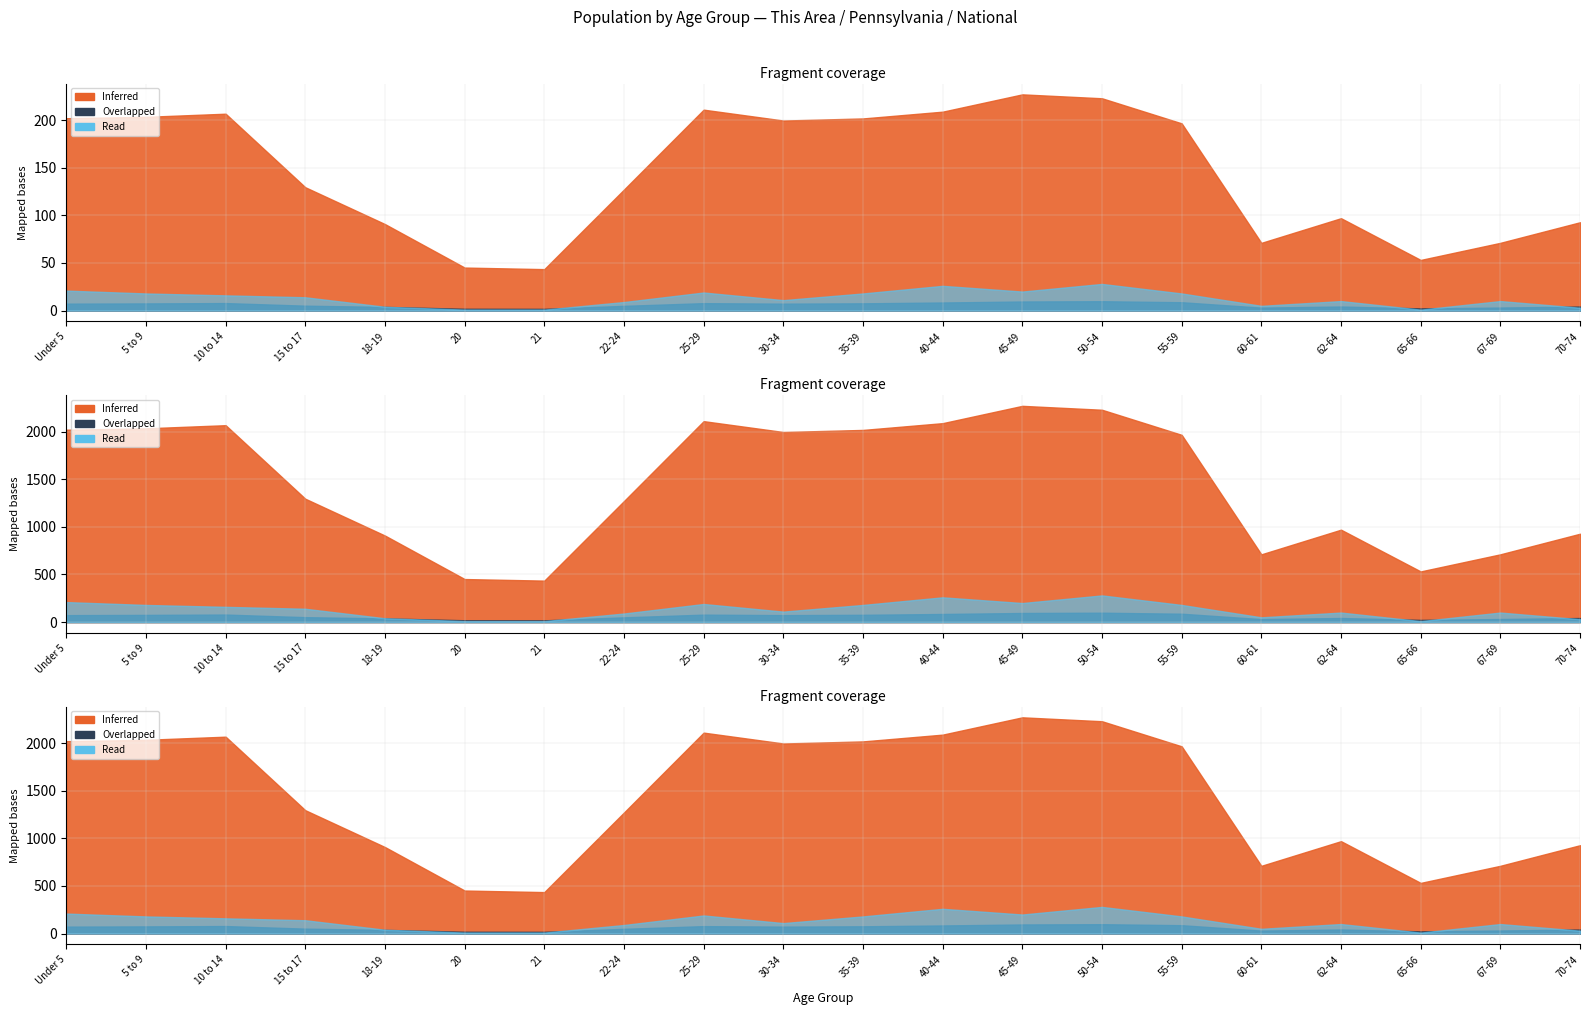

True or false: This Area and National intersect in this chart.

False